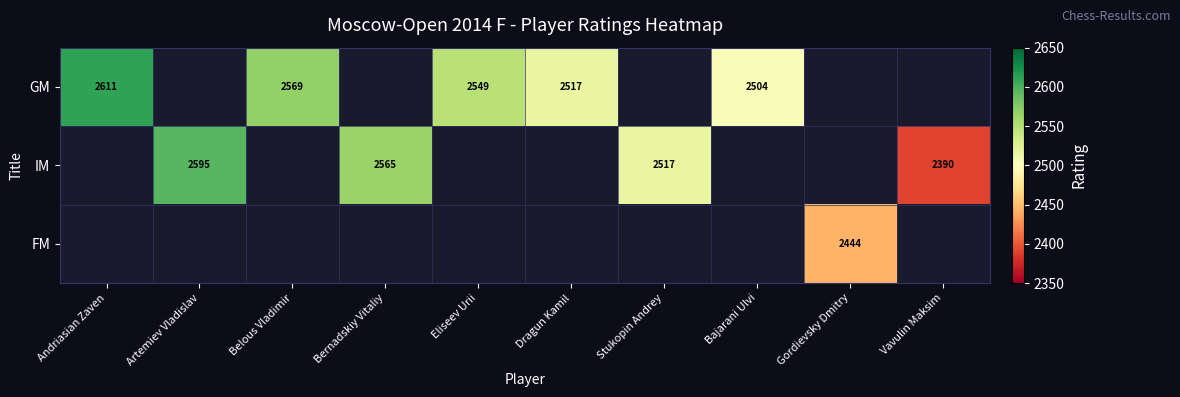

Is the value of FM at Gordievsky Dmitry greater than the value of IM at Artemiev Vladislav?

No